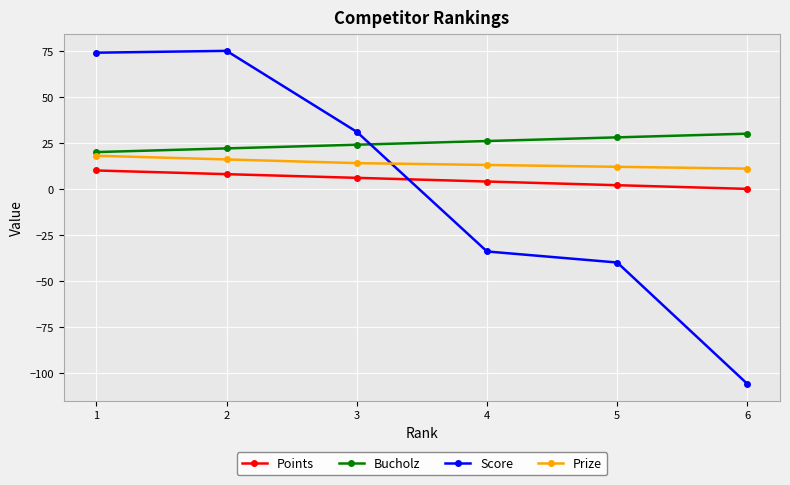

True or false: Prize has more than 2 points higher than both neighbors.

False